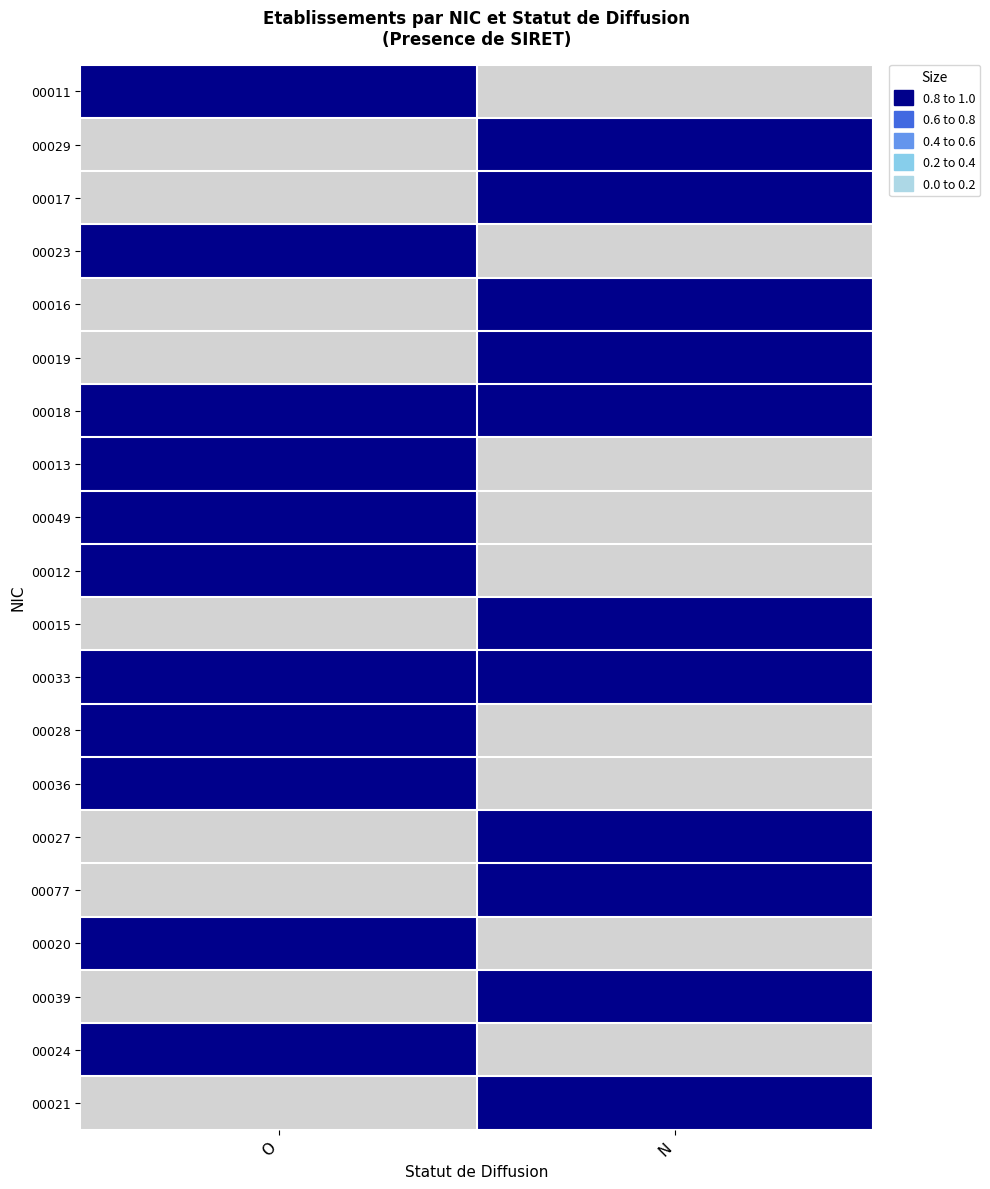

Is it true that 00011 equals 0.0 at O?

False